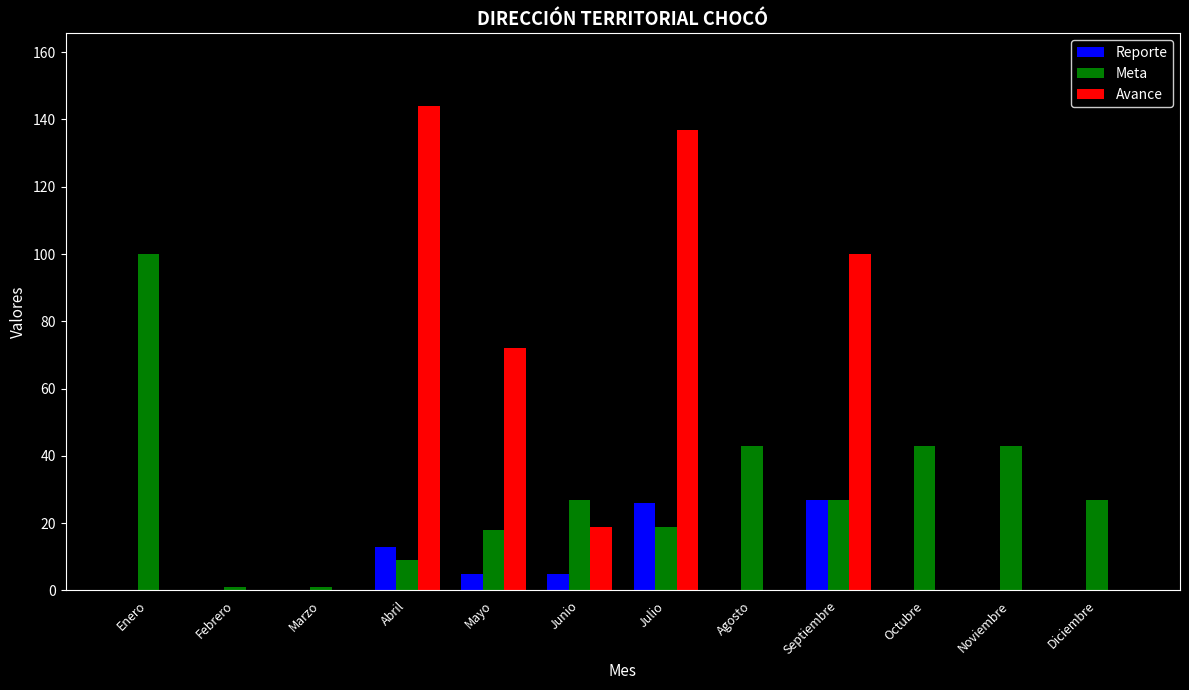

How many groups of bars are there?

12